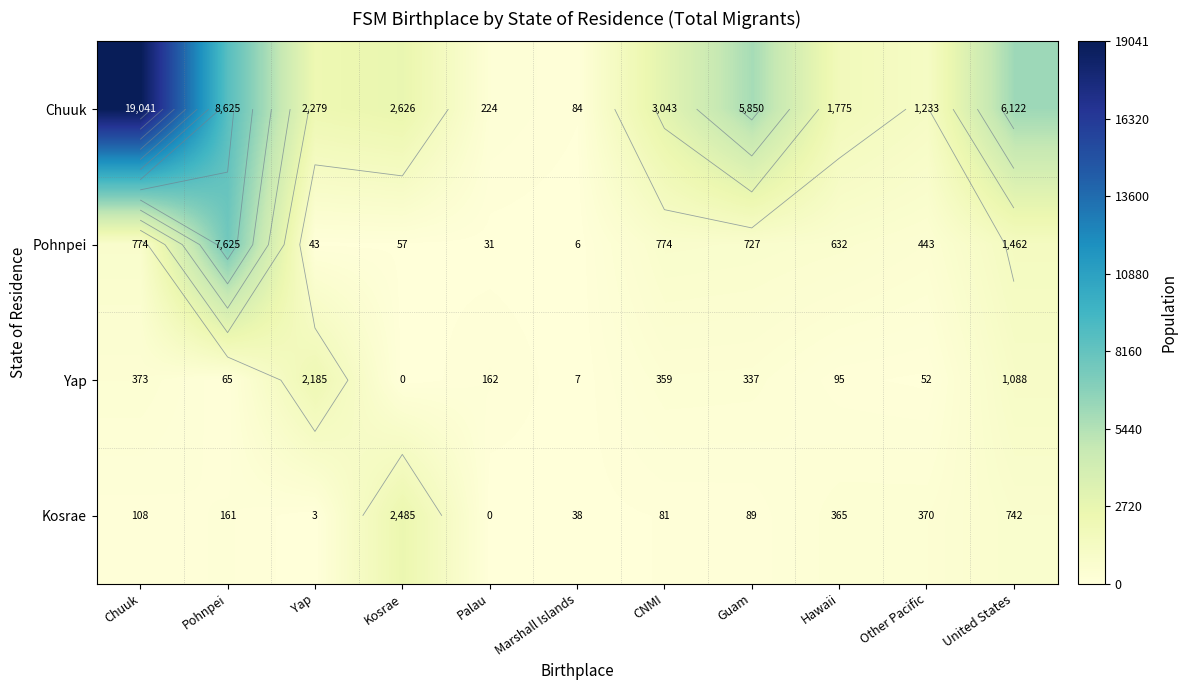

The value of Kosrae at Hawaii is 365. True or false?

True